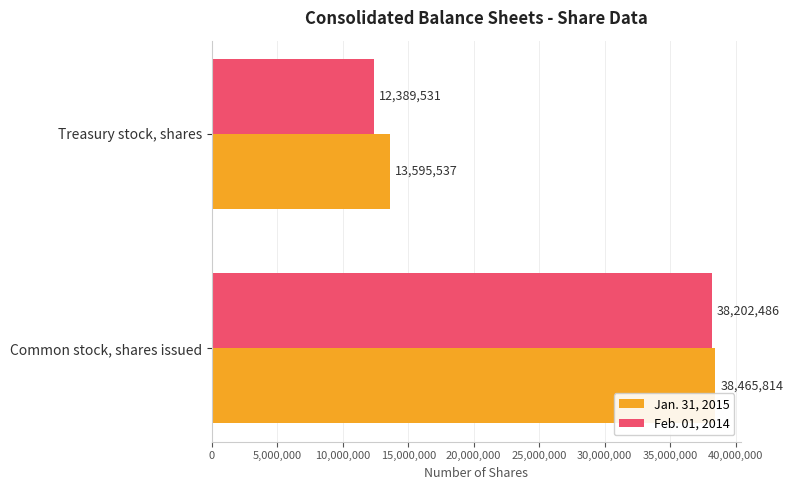

Which series changed the most between Common stock, shares issued and Treasury stock, shares?

Feb. 01, 2014